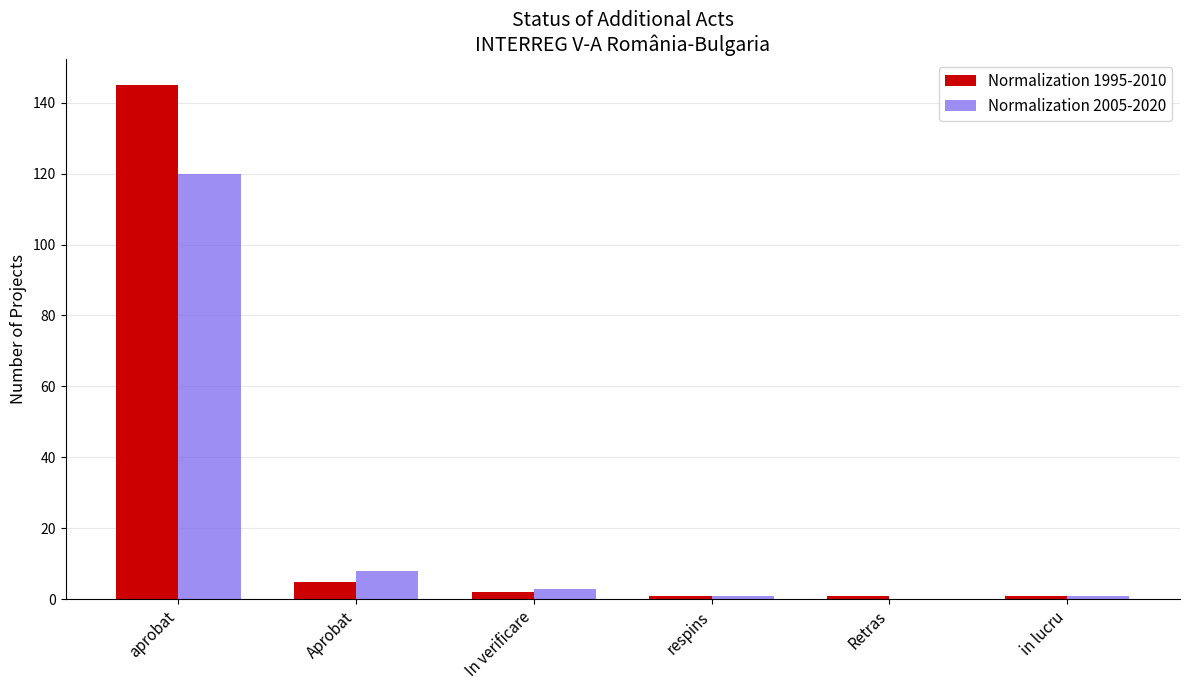

At which label is Normalization 2005-2020 closest to 60?

Aprobat